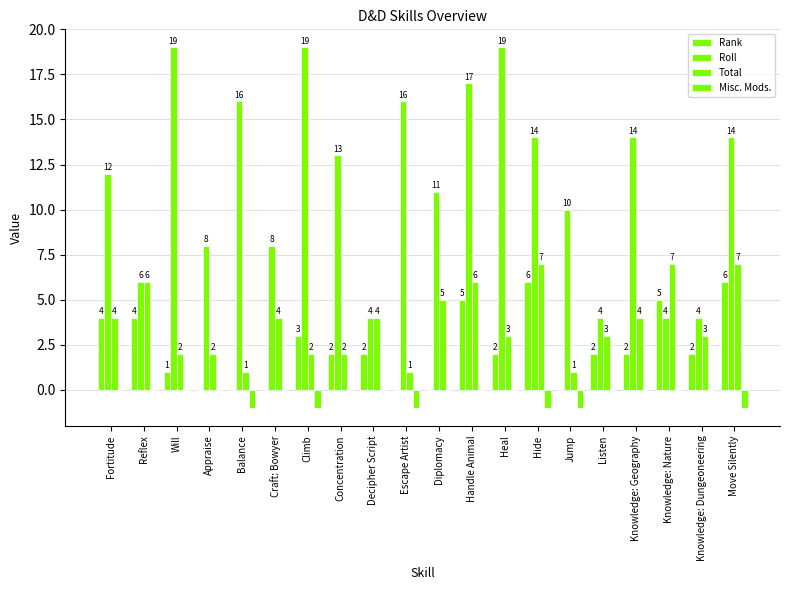

How many groups of bars are there?

20